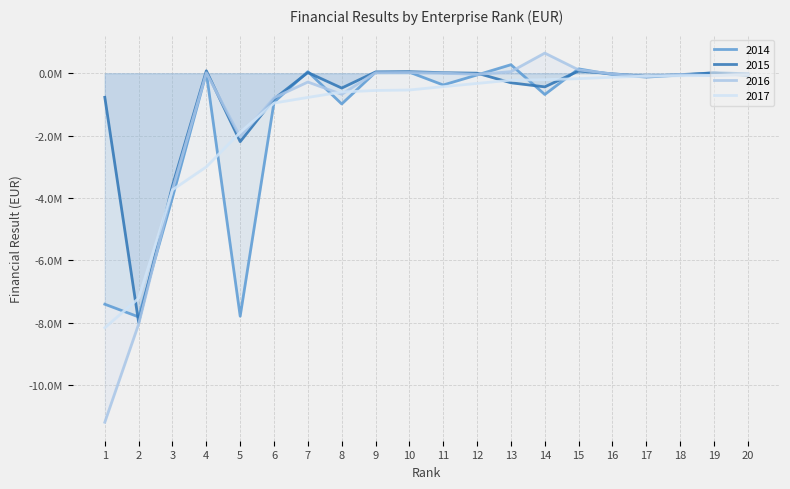

Where do 2015 and 2017 first cross each other?

1 and 2